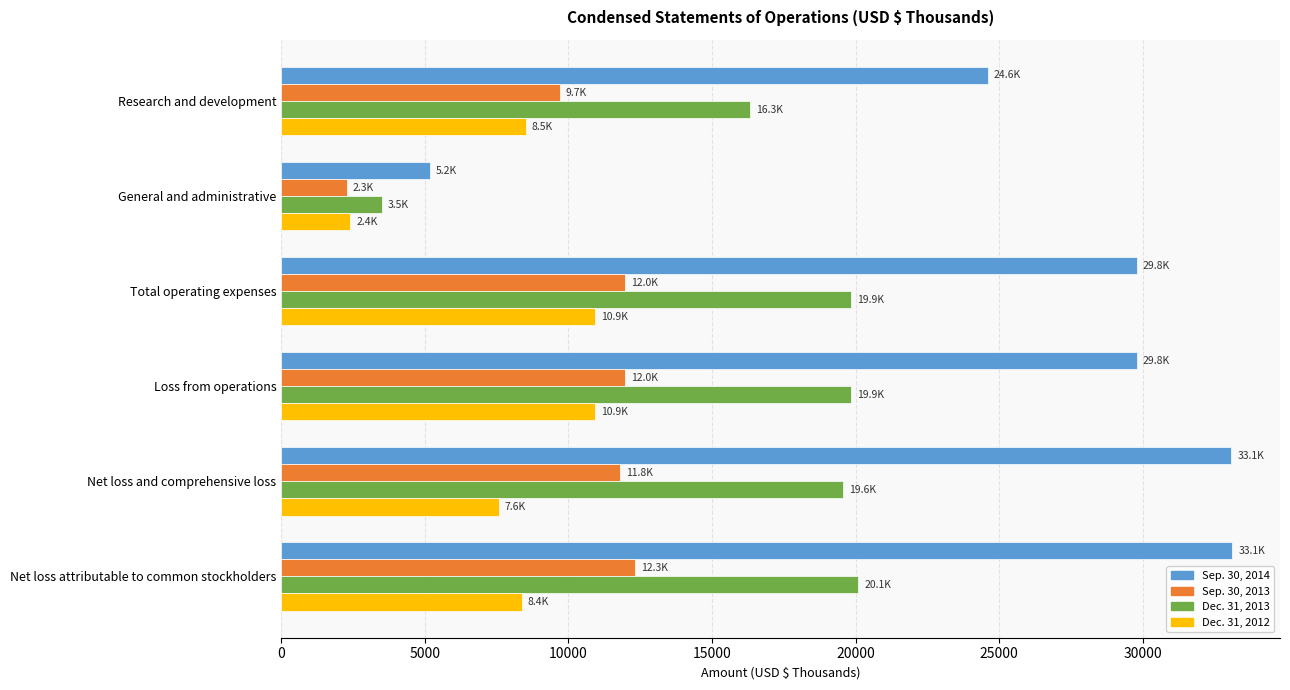

Which label corresponds to the smallest value in the chart?

General and administrative